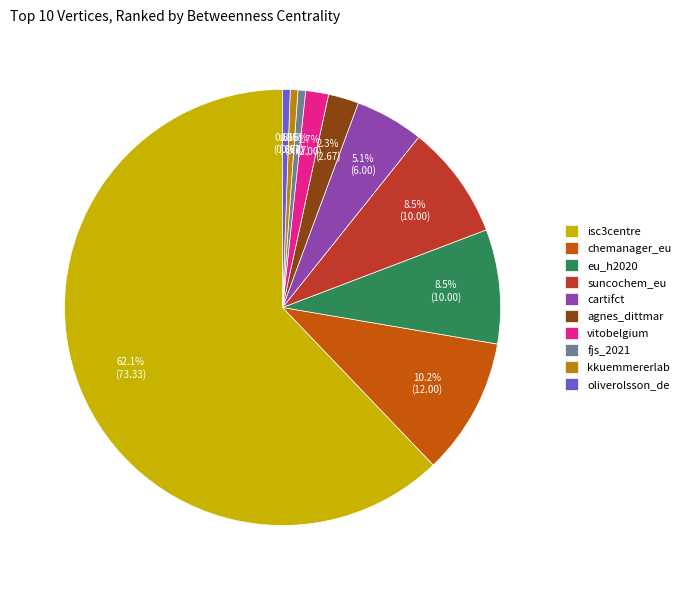

To the nearest percent, what percentage of the pie is agnes_dittmar?

2%